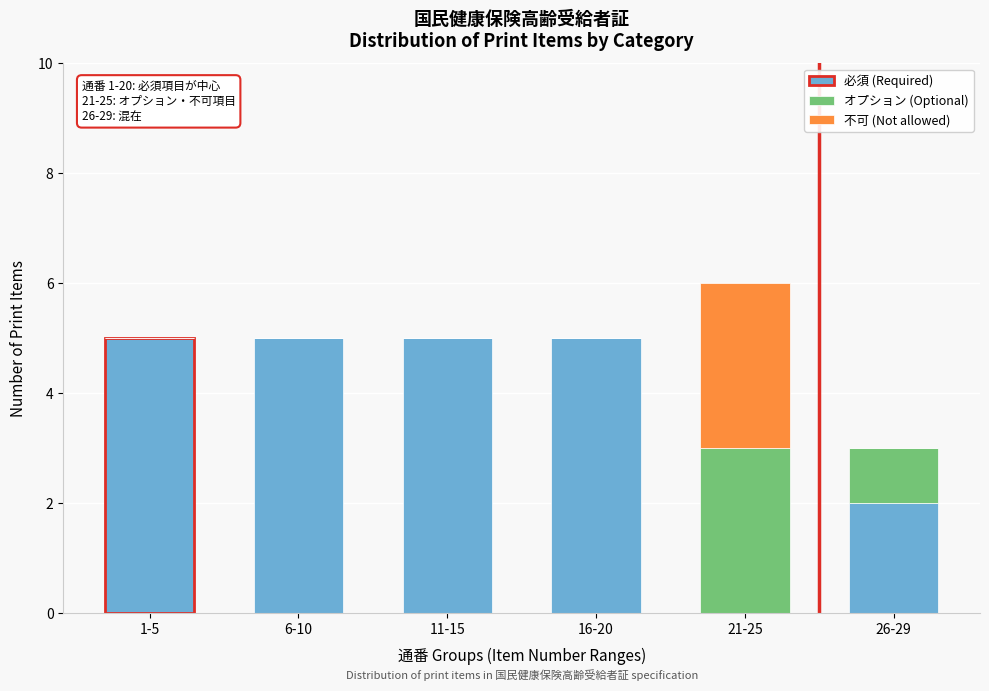

Reading left to right, transcribe the values for 必須 (Required).

1-5=5	6-10=5	11-15=5	16-20=5	21-25=0	26-29=2